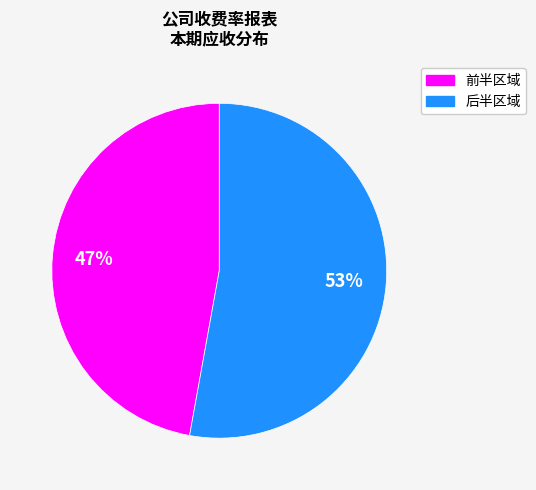

To the nearest percent, what is the difference between the largest and smallest slice percentages?

6%